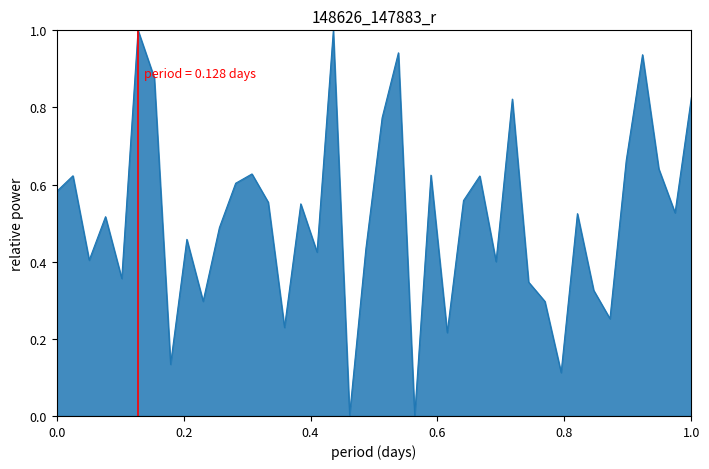

What is the difference between the maximum and minimum values?

1.0